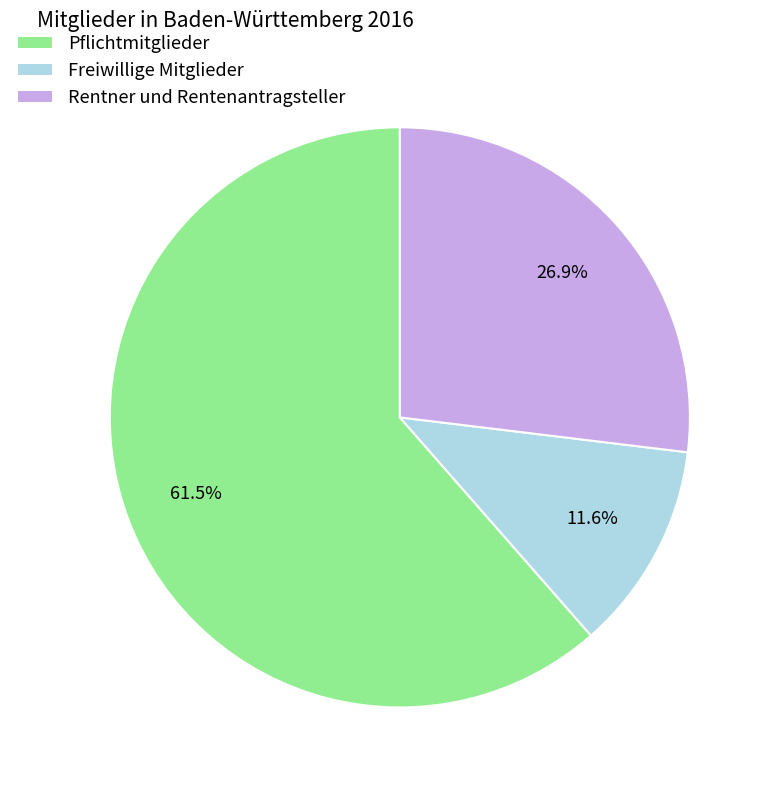

Between Freiwillige Mitglieder and Rentner und Rentenantragsteller, which is larger?

Rentner und Rentenantragsteller